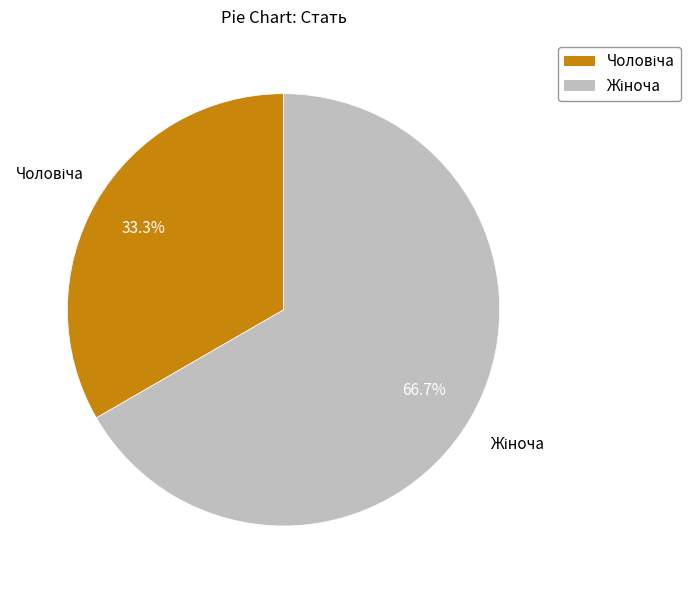

To the nearest percent, what is the difference between the largest and smallest slice percentages?

33%